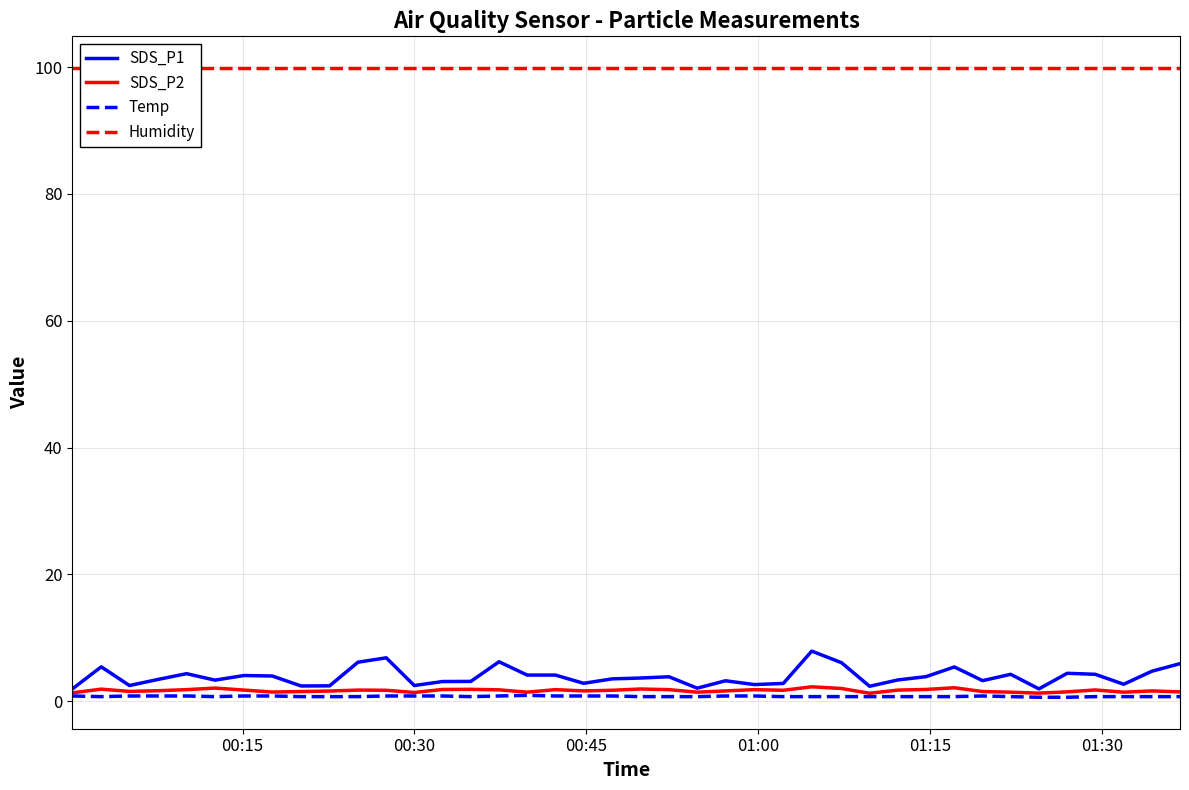

The value of SDS_P2 at 00:45 is 1.5. True or false?

True